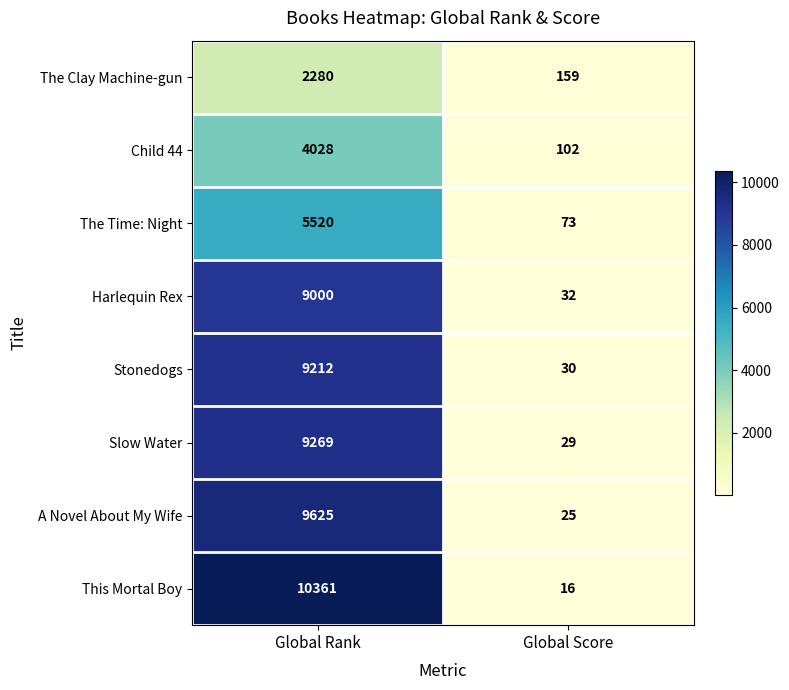

Rank the series by their maximum value, from lowest to highest.

The Clay Machine-gun, Child 44, The Time: Night, Harlequin Rex, Stonedogs, Slow Water, A Novel About My Wife, This Mortal Boy